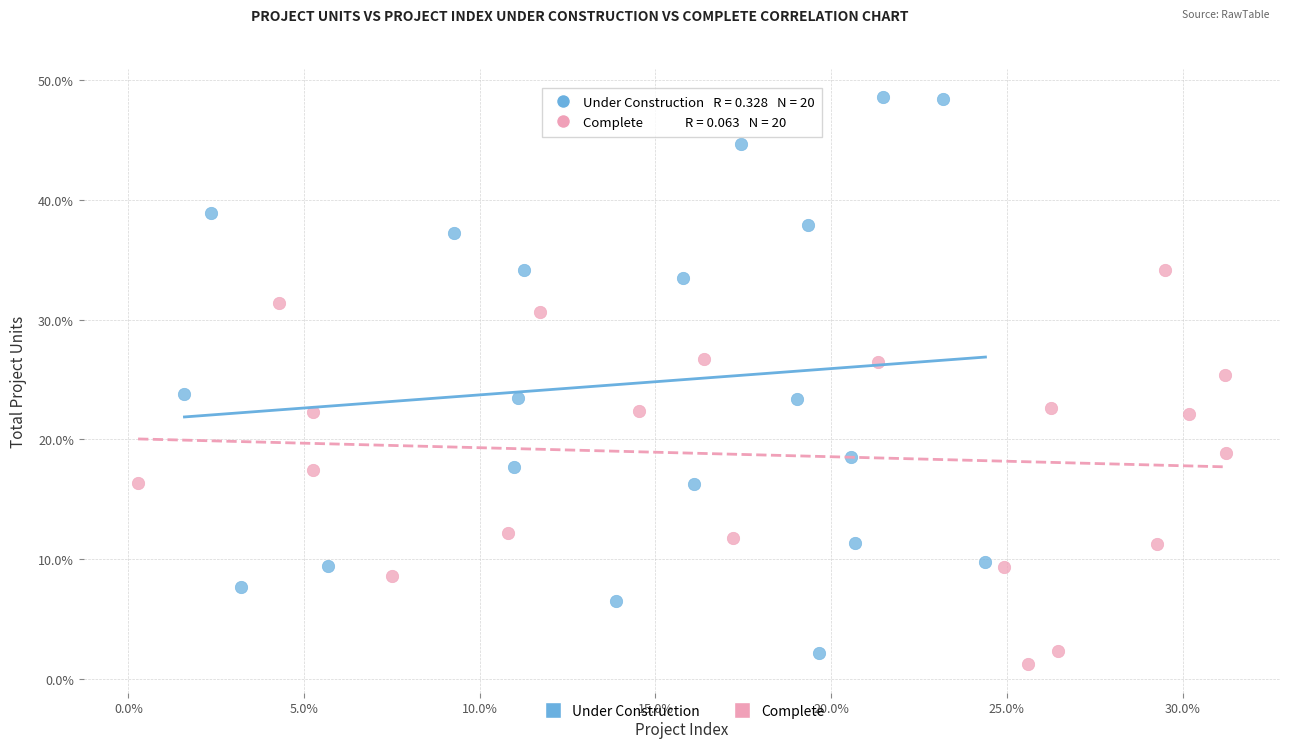

Which series contains the highest Y value?

Under Construction